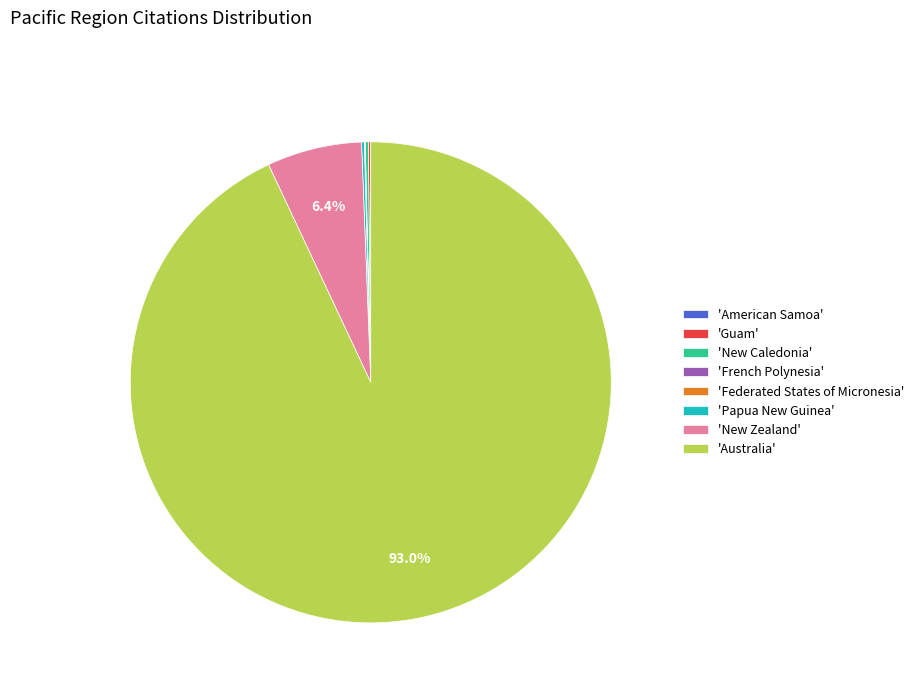

Is 'New Zealand' the majority of the pie?

No